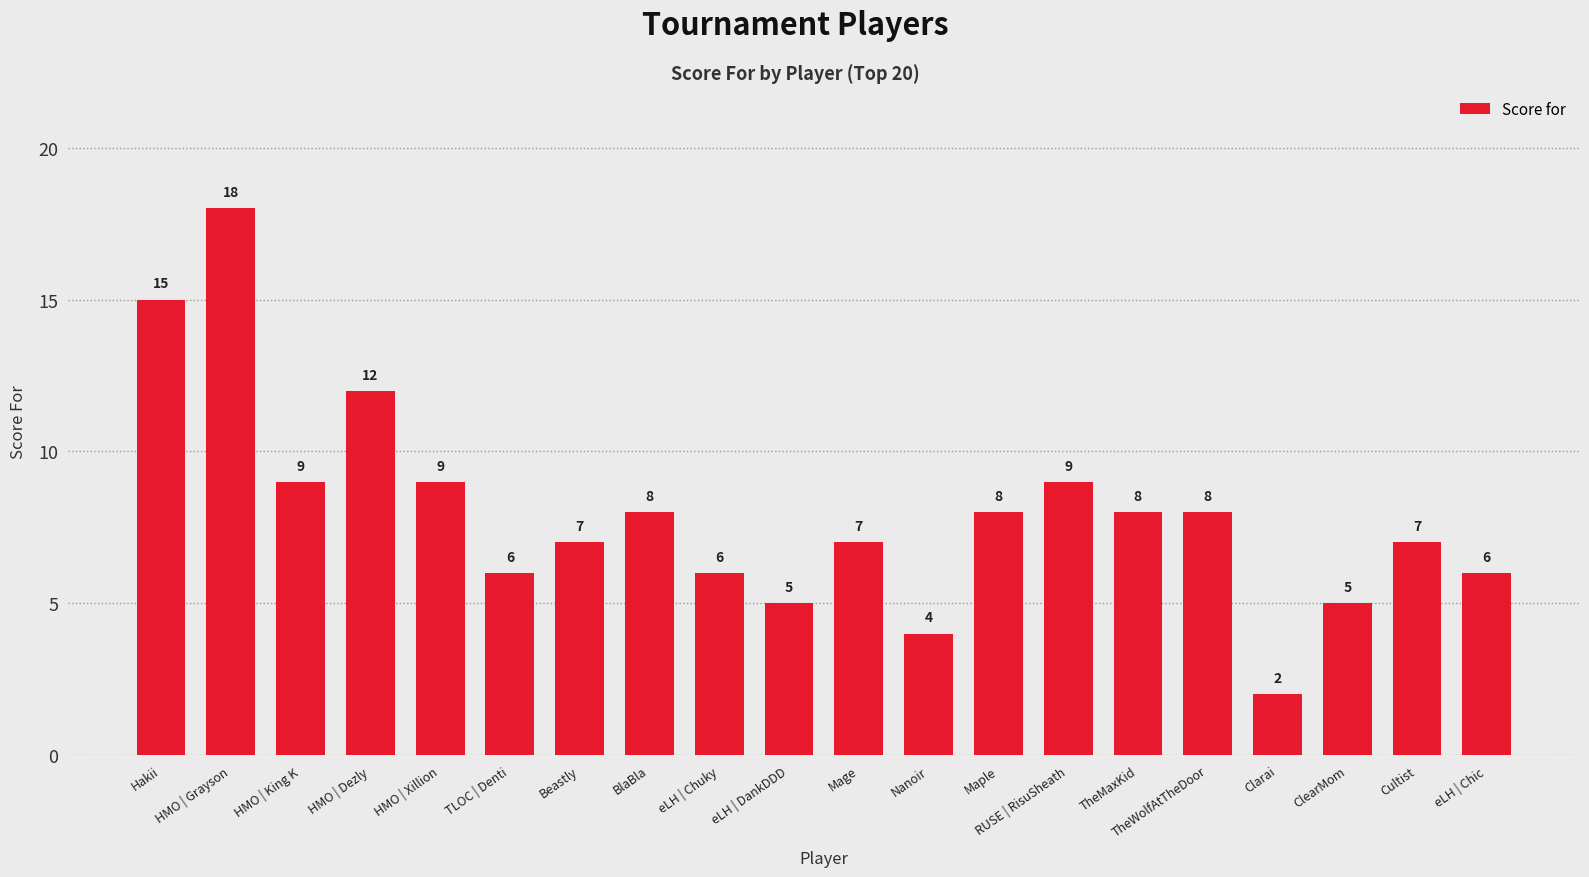

What is the difference between the values at TheWolfAtTheDoor and TLOC | Denti?

2